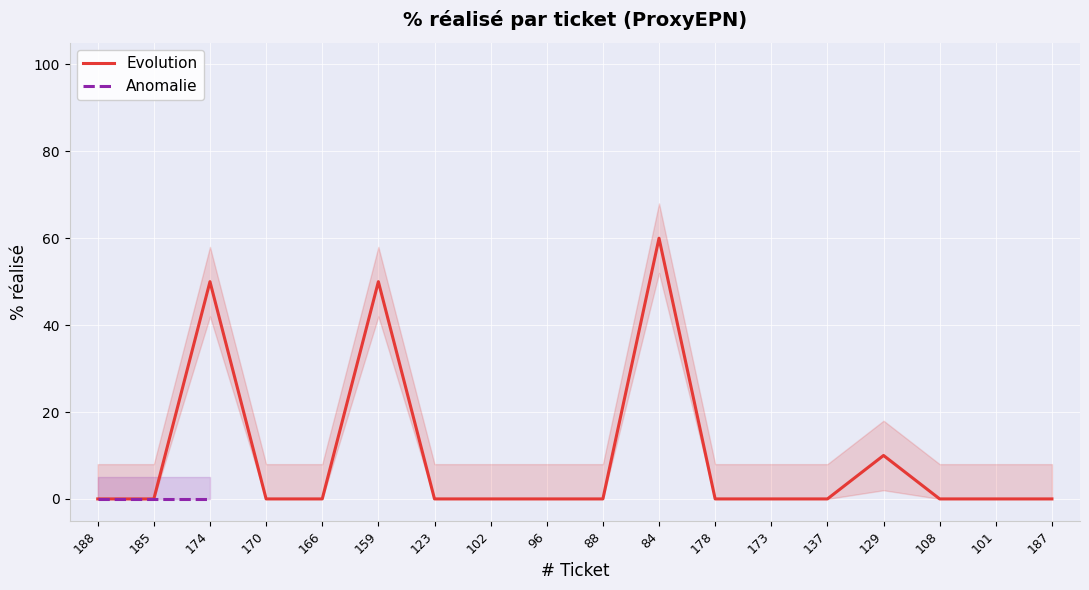

Where is the first local maximum?

174